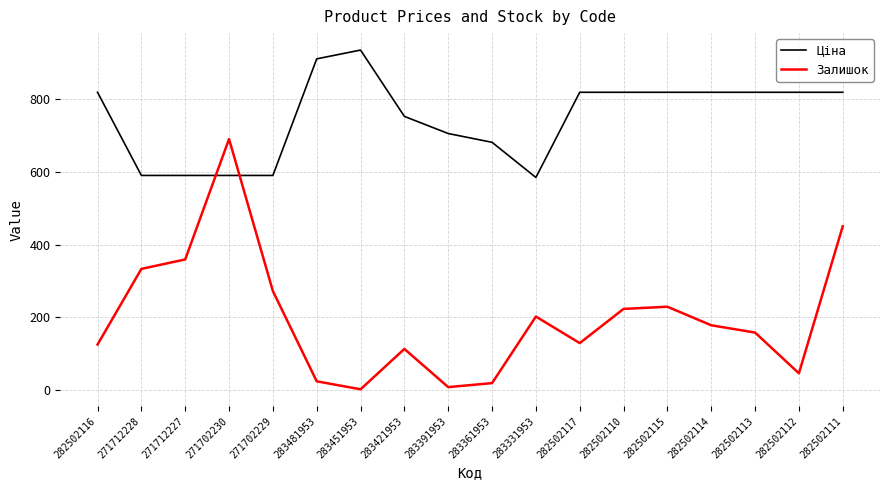

What is the difference between the Ціна values at 282502116 and 271702229?

228.6